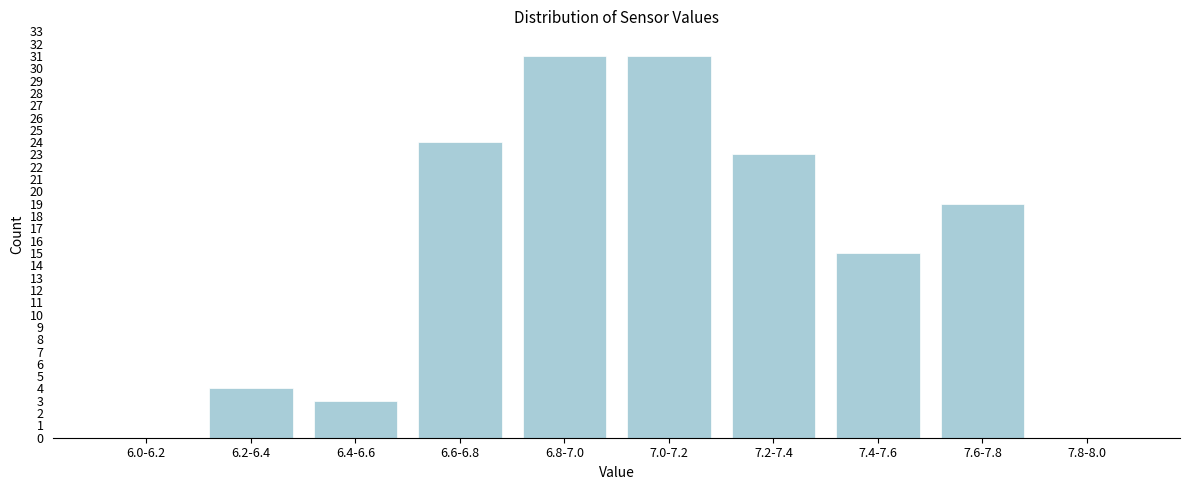

Reading left to right, list all the values displayed in this chart.

6.0-6.2=0	6.2-6.4=4	6.4-6.6=3	6.6-6.8=24	6.8-7.0=31	7.0-7.2=31	7.2-7.4=23	7.4-7.6=15	7.6-7.8=19	7.8-8.0=0